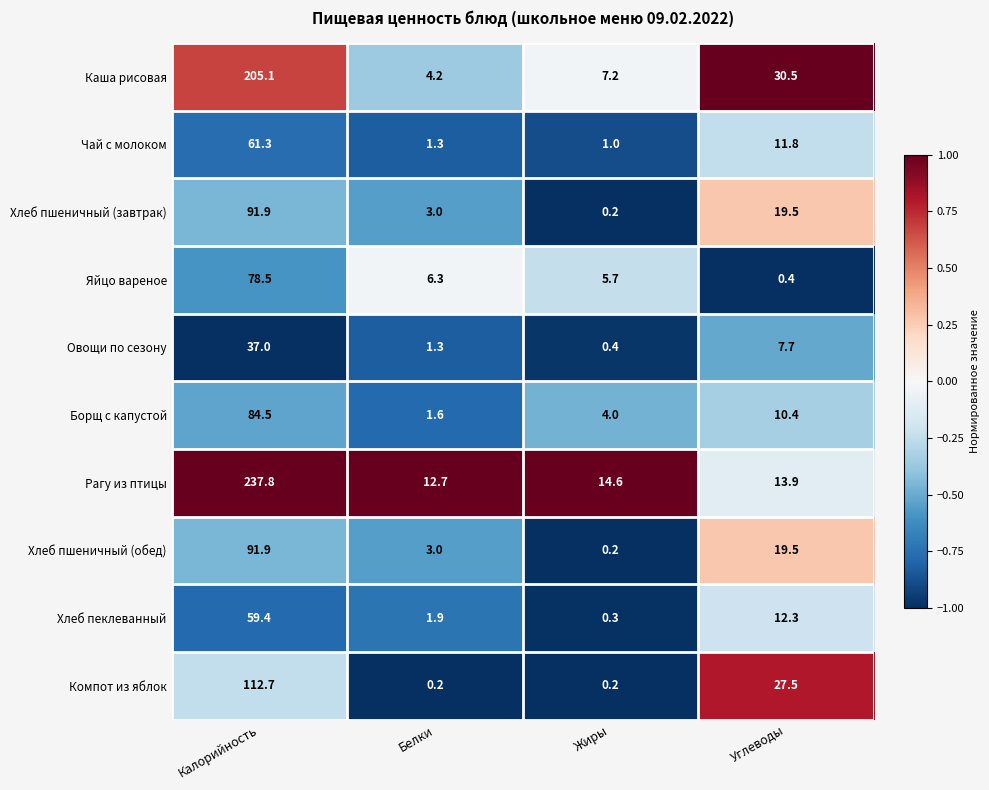

Is it true that Яйцо вареное equals 78.5 at Калорийность?

True